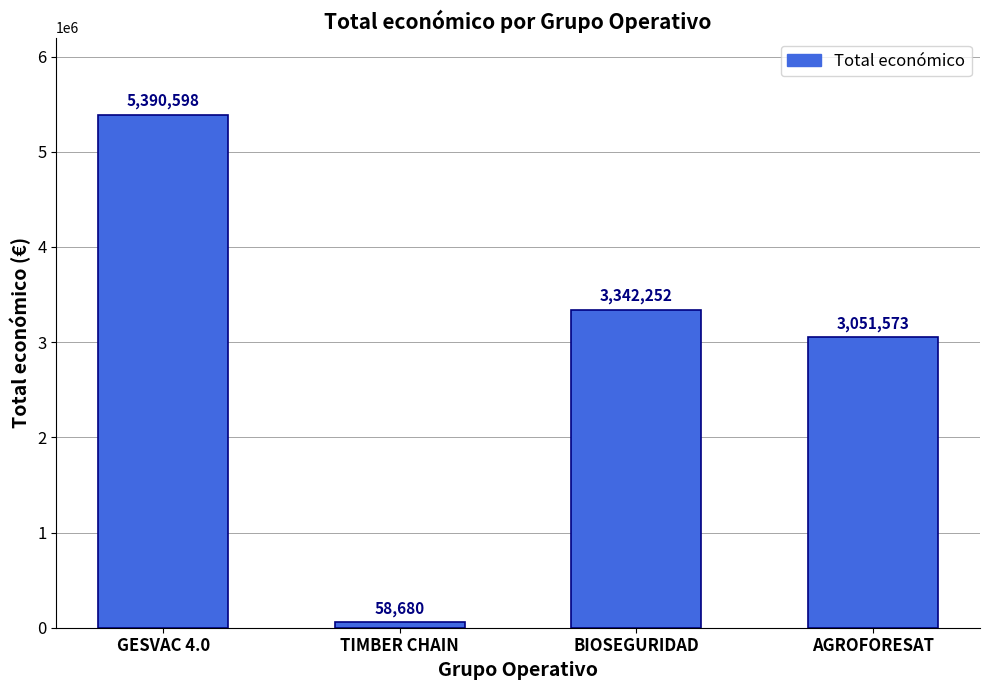

What is the approximate value at GESVAC 4.0, to the nearest 10?

5390600